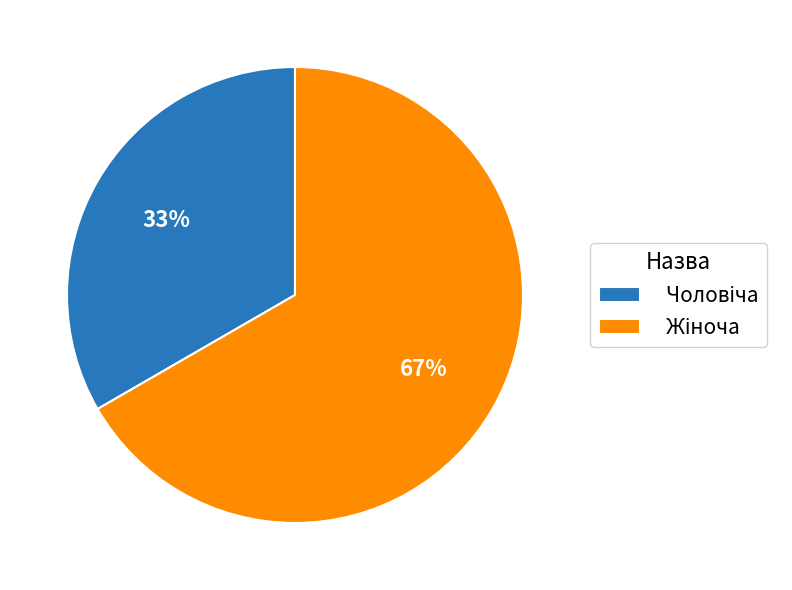

How many segments does this pie chart have?

2